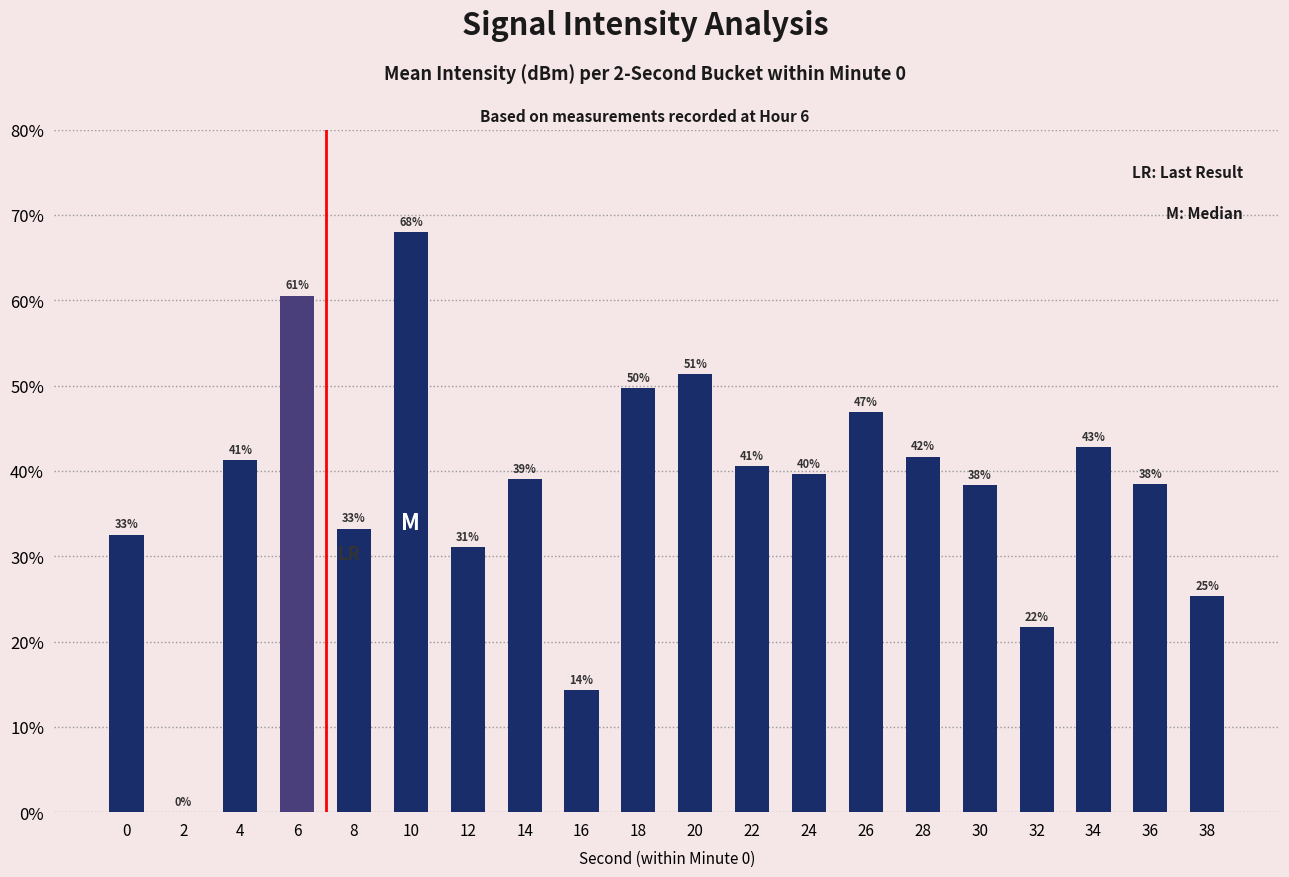

Approximately how many times larger is the value at 38 compared to 10?

0.4